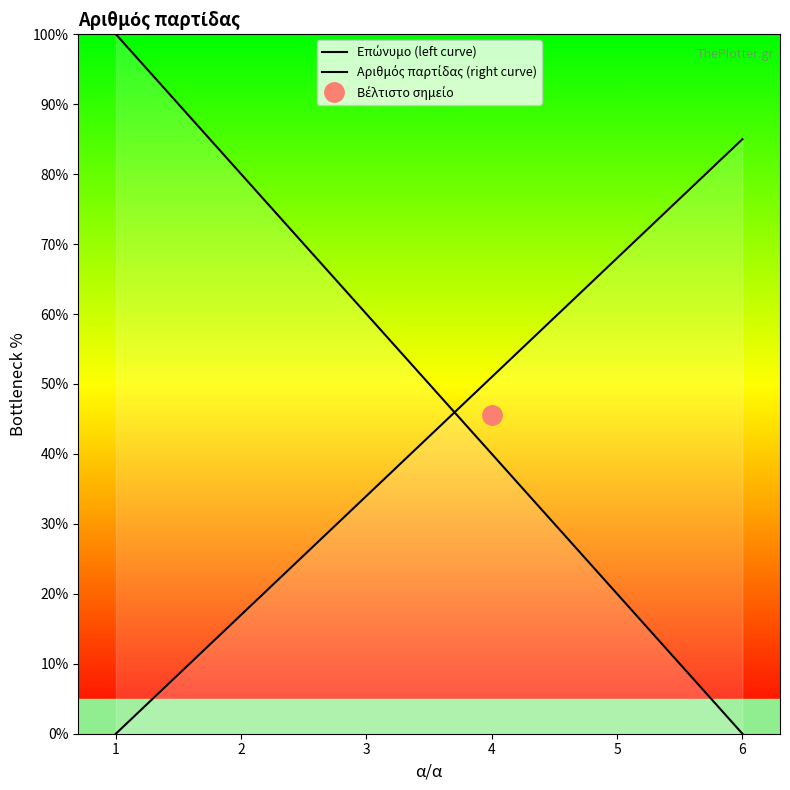

What is the value of the Επώνυμο (left curve) point at the 3rd from the left?

60